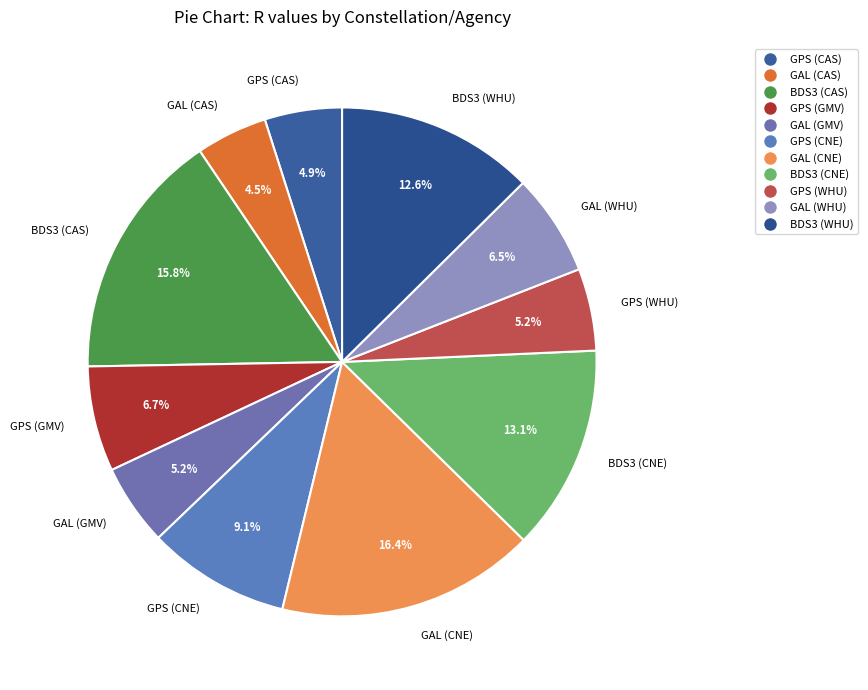

Does BDS3 (CAS) represent more than half of the total?

No